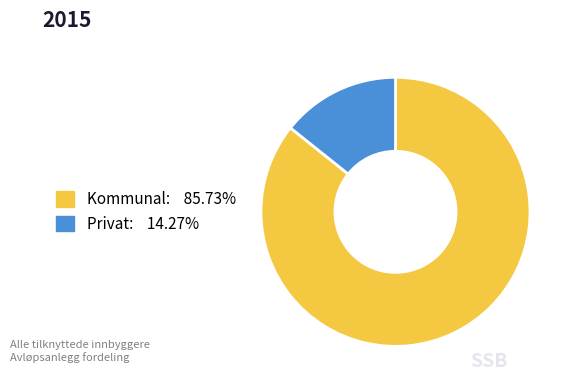

How many slices are in this pie chart?

2